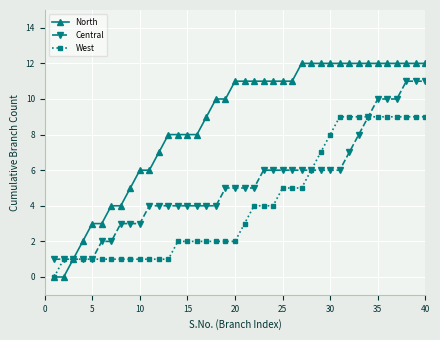

What is the difference between the maximum and second lowest values in the Central series?

10